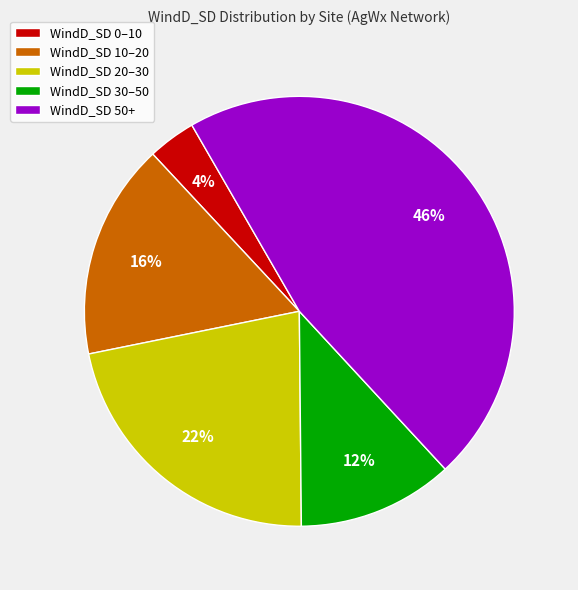

To the nearest percent, what portion does WindD_SD 50+ represent?

46%